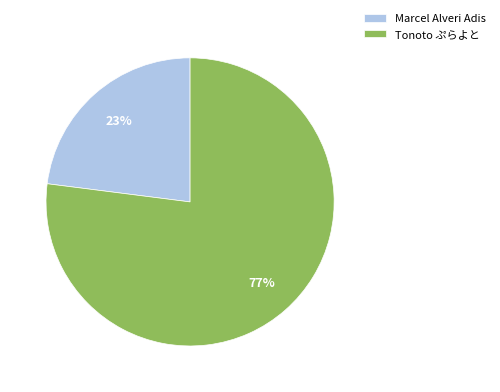

Rank the categories by value from highest to lowest.

Tonoto ぷらよと, Marcel Alveri Adis